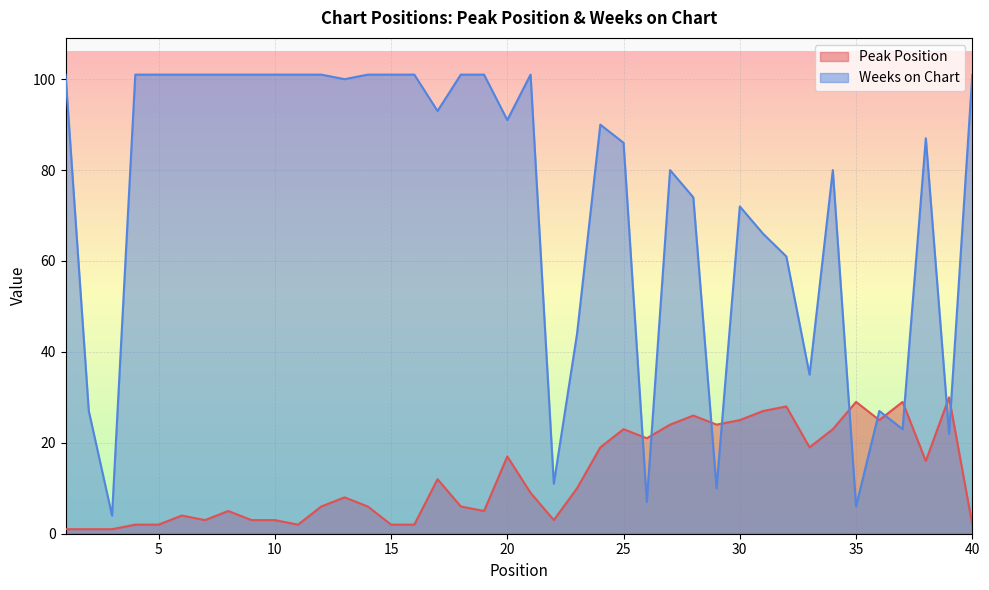

List the series in order of their peak value, lowest first.

Peak Position, Weeks on Chart